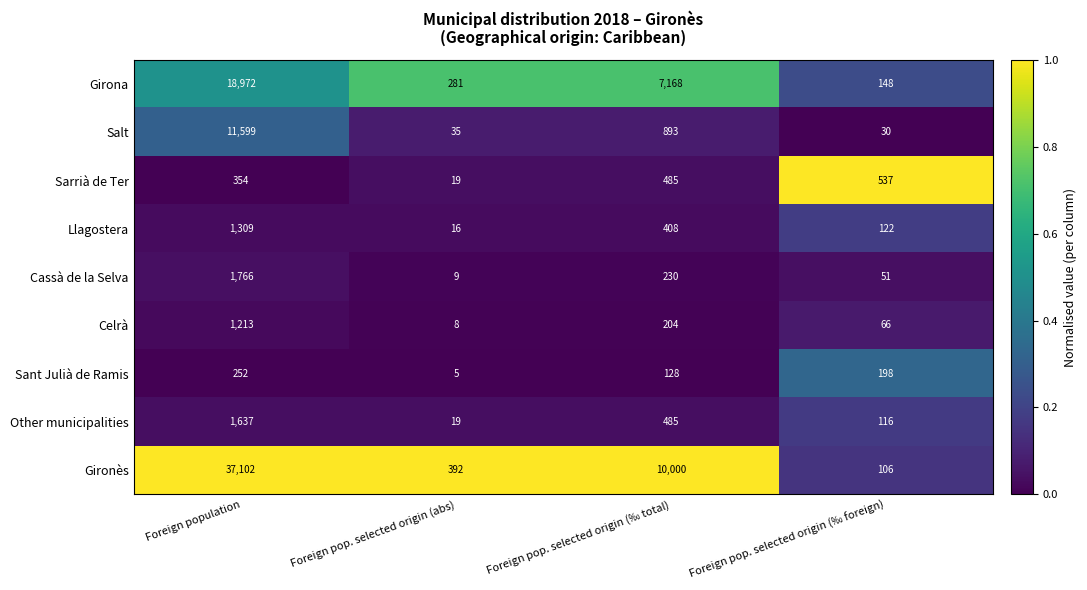

At Foreign pop. selected origin (‰ foreign), list the series in order from smallest to largest.

Salt, Cassà de la Selva, Celrà, Gironès, Other municipalities, Llagostera, Girona, Sant Julià de Ramis, Sarrià de Ter